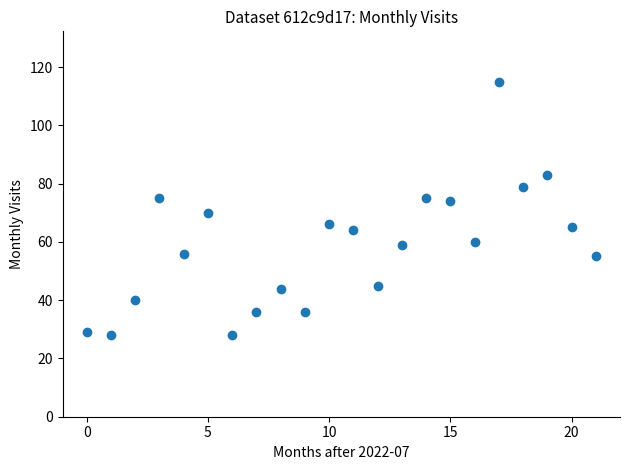

What is the range of Y values (max minus min)?

87